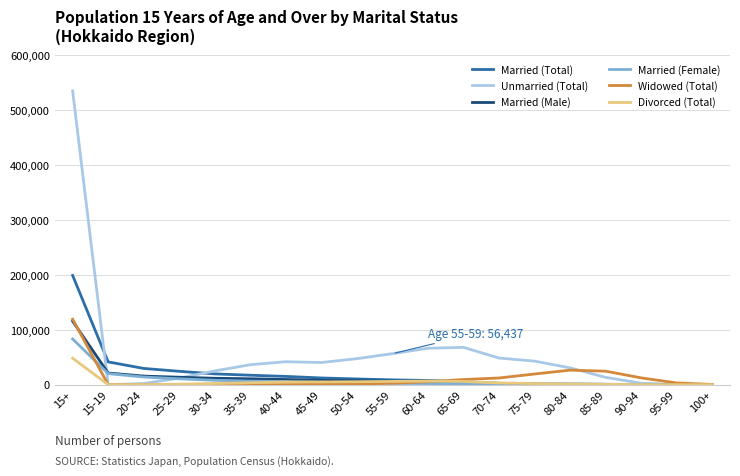

What is the greatest value displayed?

534289